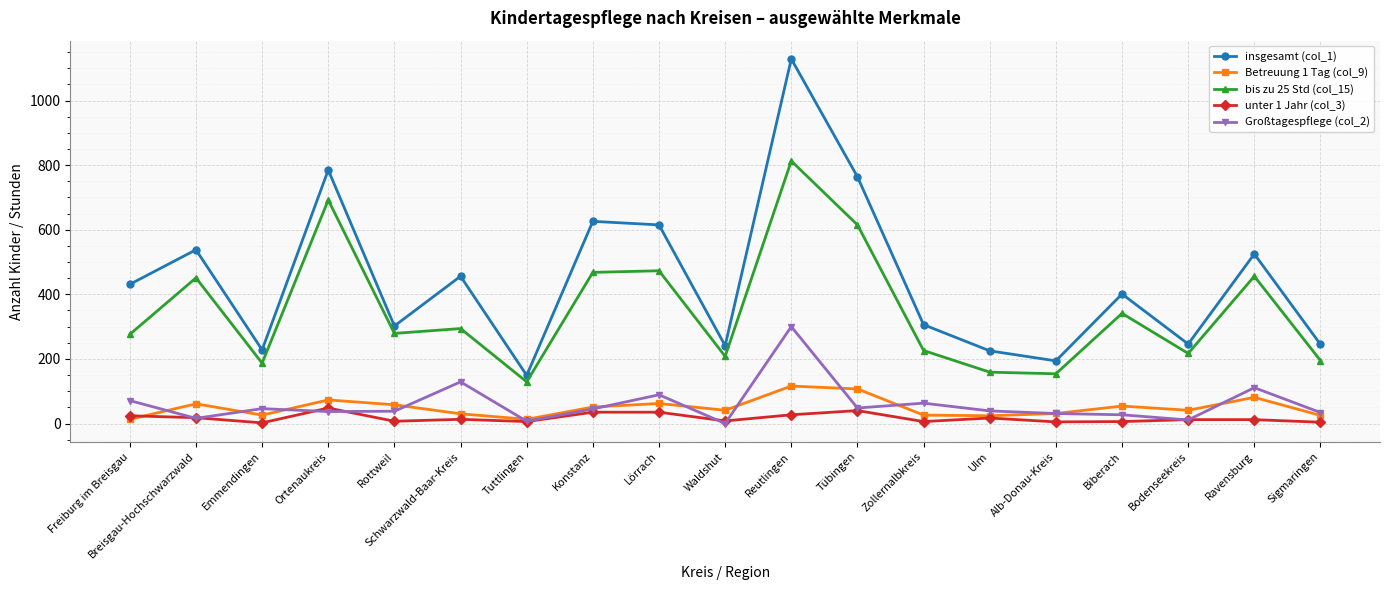

What are all the series names shown in the legend?

insgesamt (col_1), Betreuung 1 Tag (col_9), bis zu 25 Std (col_15), unter 1 Jahr (col_3), Großtagespflege (col_2)